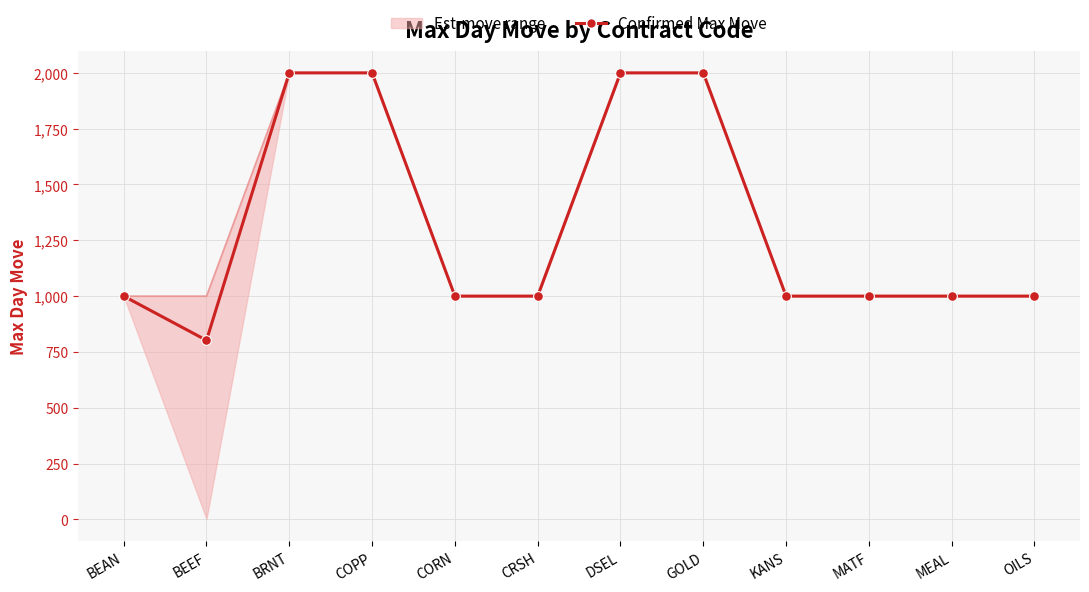

How many categories are shown in the chart?

12